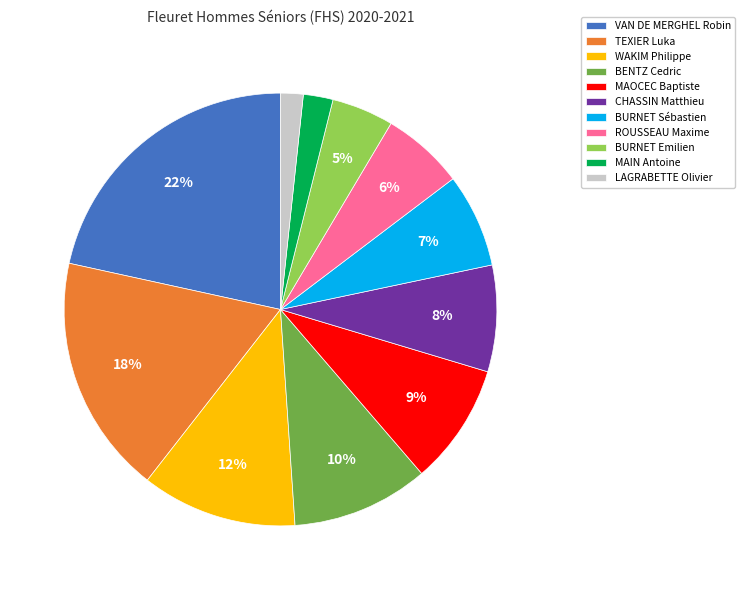

The TEXIER Luka slice represents 23% of the pie. True or false?

False